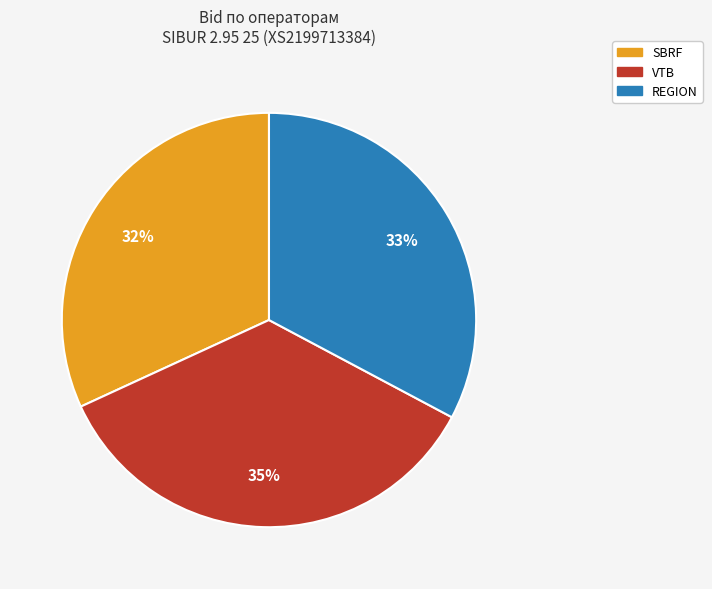

What percentage is the REGION slice, to the nearest percent?

33%